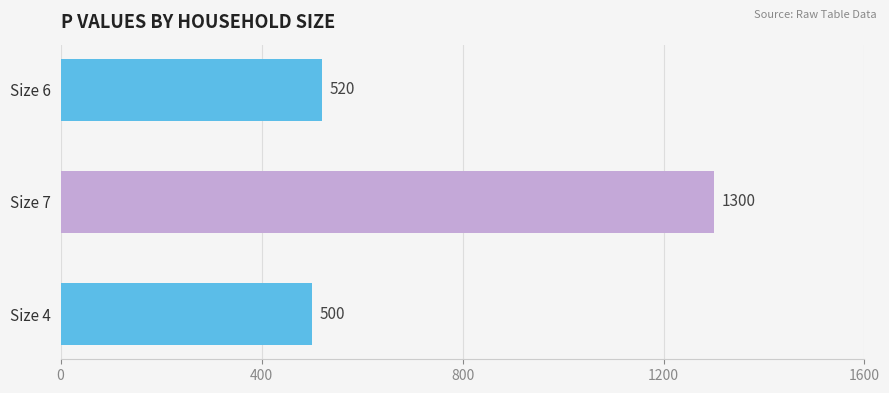

What is the smallest value displayed?

500